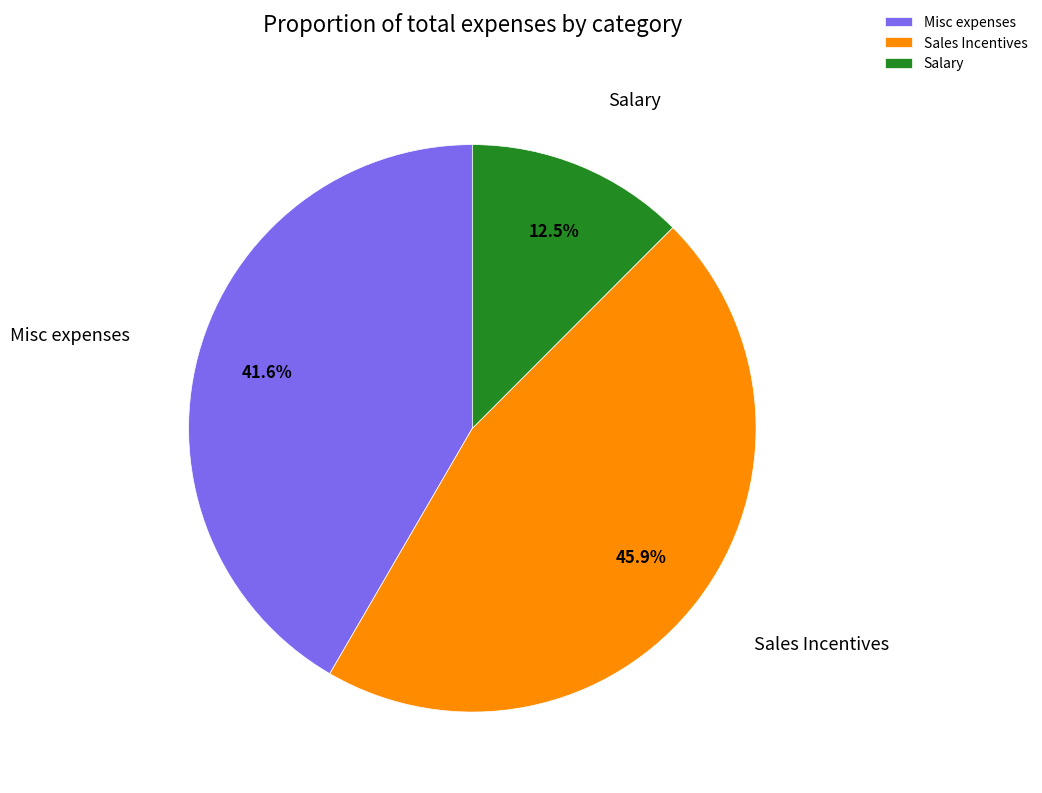

To the nearest percent, what is the average slice percentage?

33%